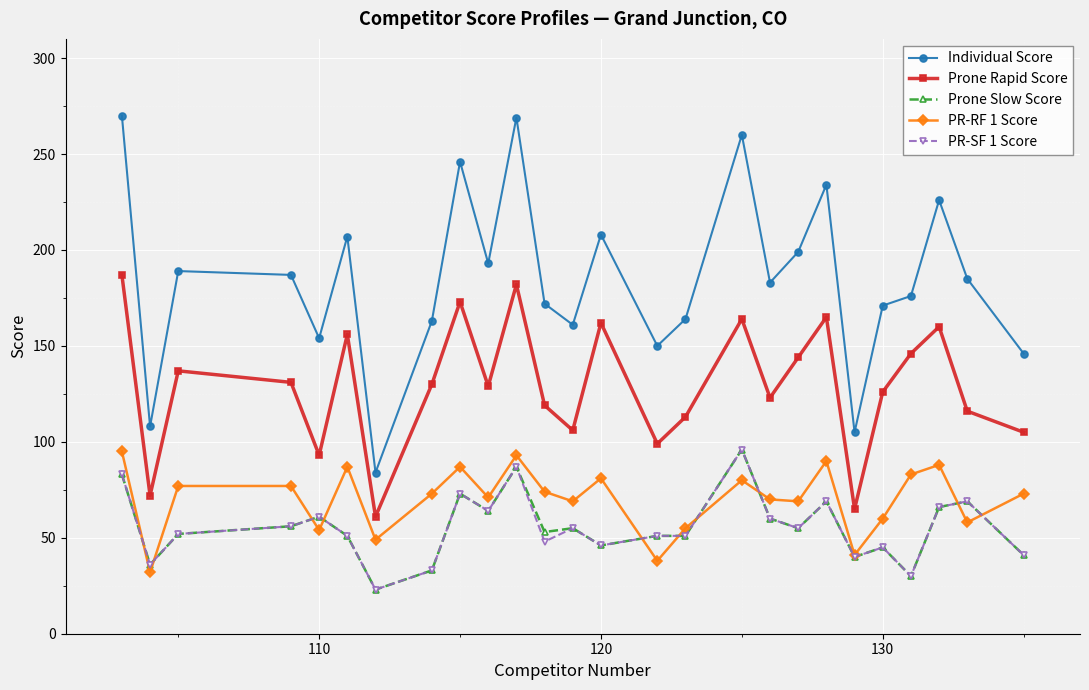

Count the number of data series in this chart.

5